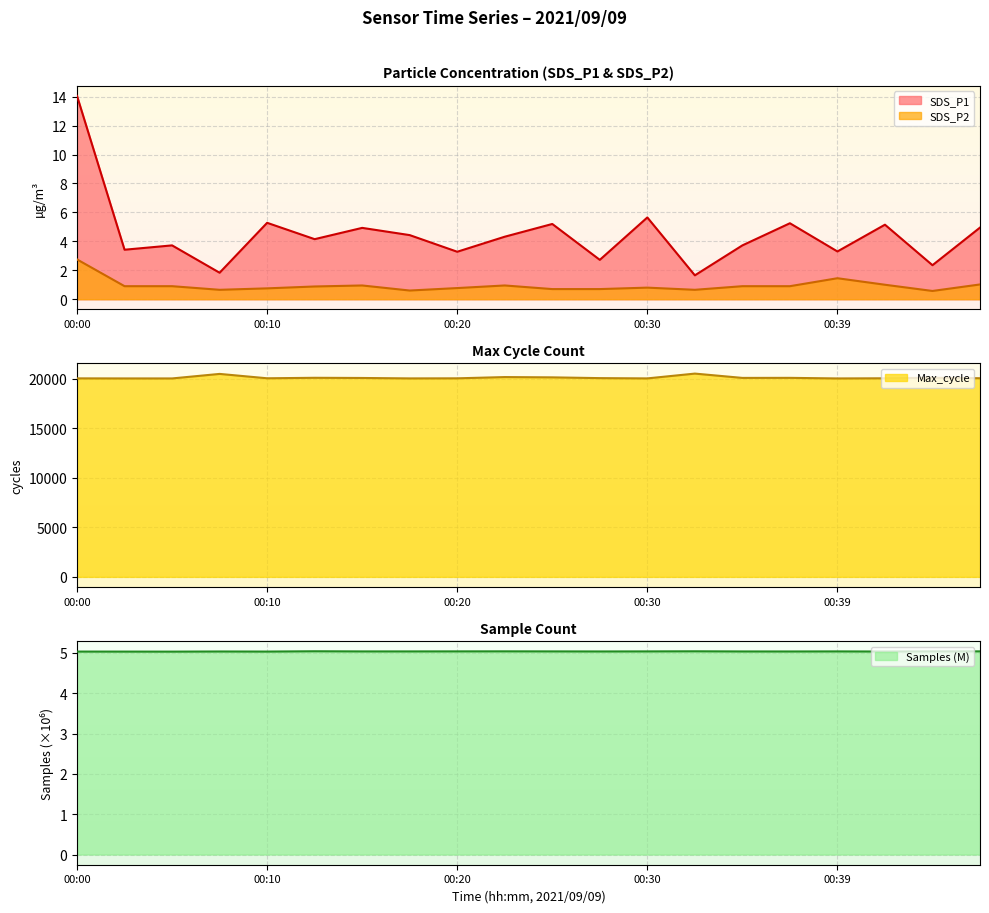

Rank the categories by SDS_P1 value from lowest to highest.

00:32, 00:07, 00:44, 00:27, 00:20, 00:39, 00:02, 00:05, 00:34, 00:12, 00:22, 00:17, 00:15, 00:47, 00:42, 00:25, 00:37, 00:10, 00:30, 00:00